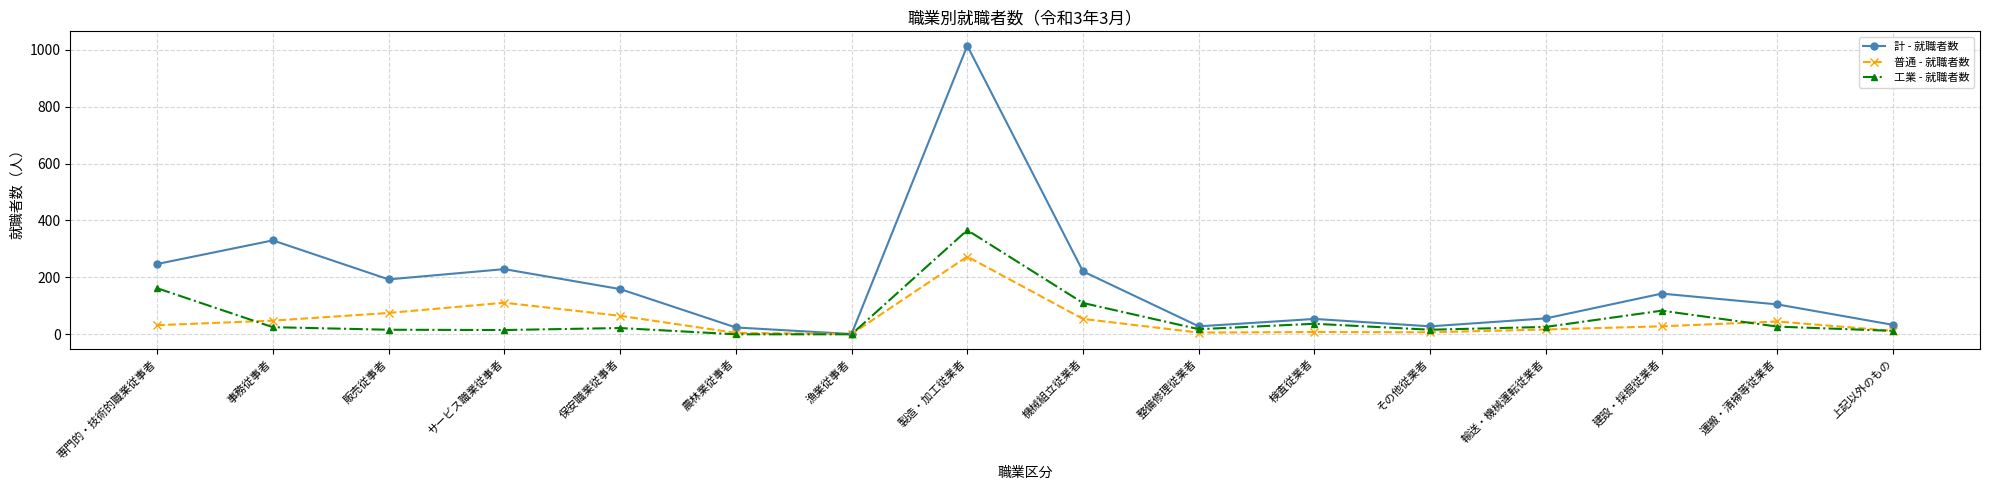

What are all the series names shown in the legend?

計 - 就職者数, 普通 - 就職者数, 工業 - 就職者数